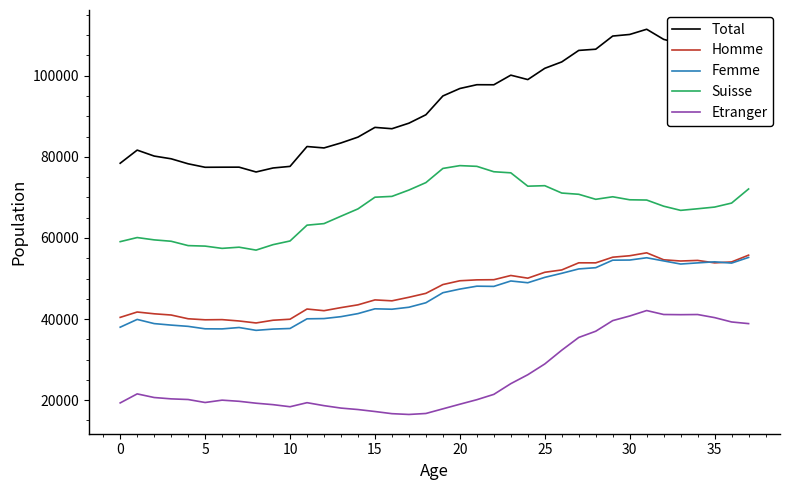

Does the chart display data point markers on the line(s)?

No